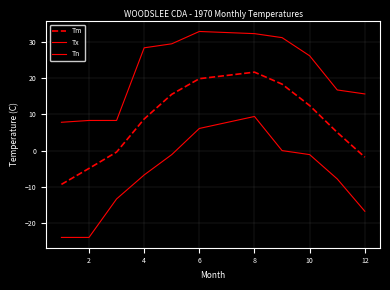

At which label does Tm reach its peak?

8